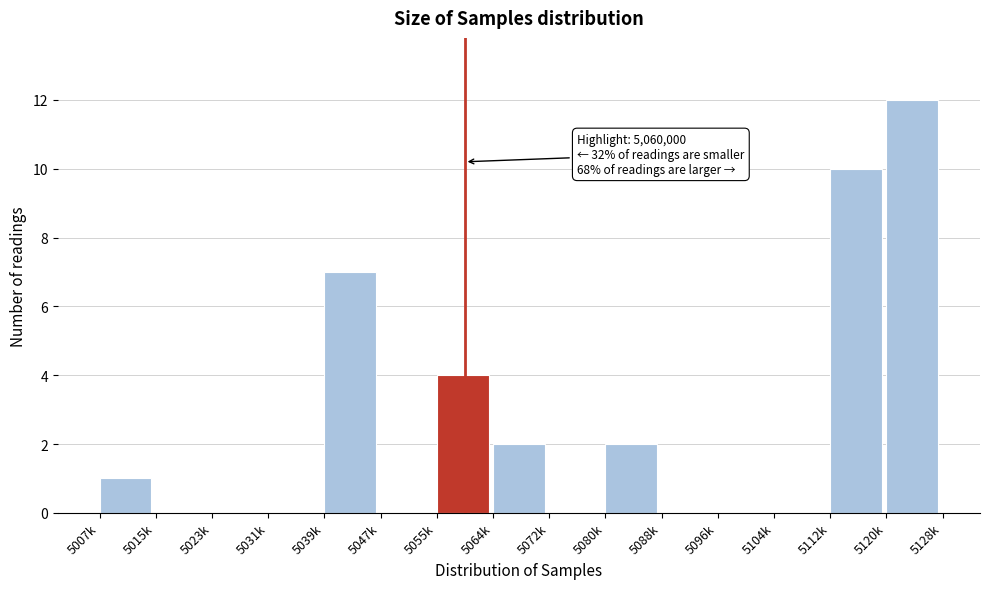

Reading left to right, transcribe all the data shown in this chart.

5007k=1	5015k=0	5023k=0	5031k=0	5039k=7	5047k=0	5055k=4	5064k=2	5072k=0	5080k=2	5088k=0	5096k=0	5104k=0	5112k=10	5120k=12